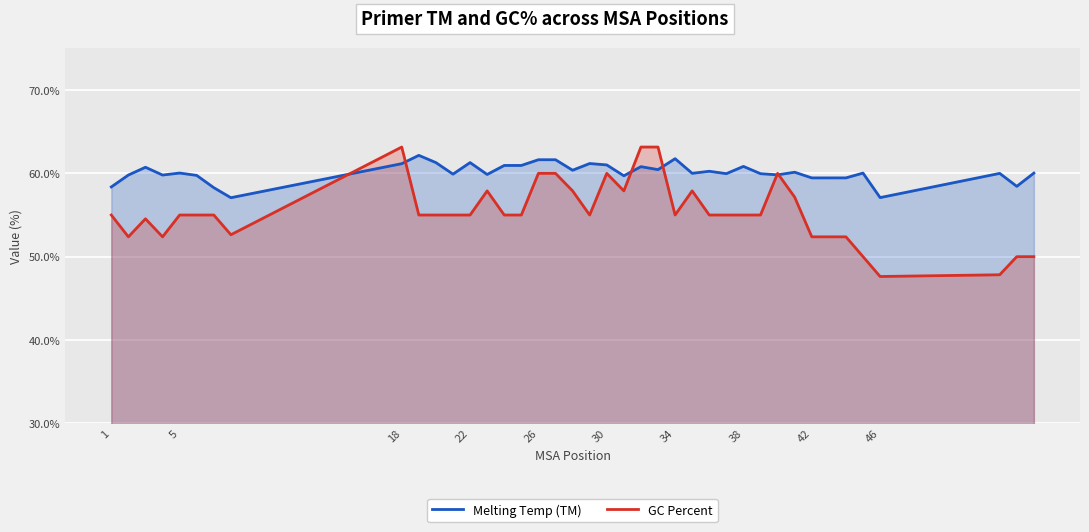

How many categories are shown in the chart?

40